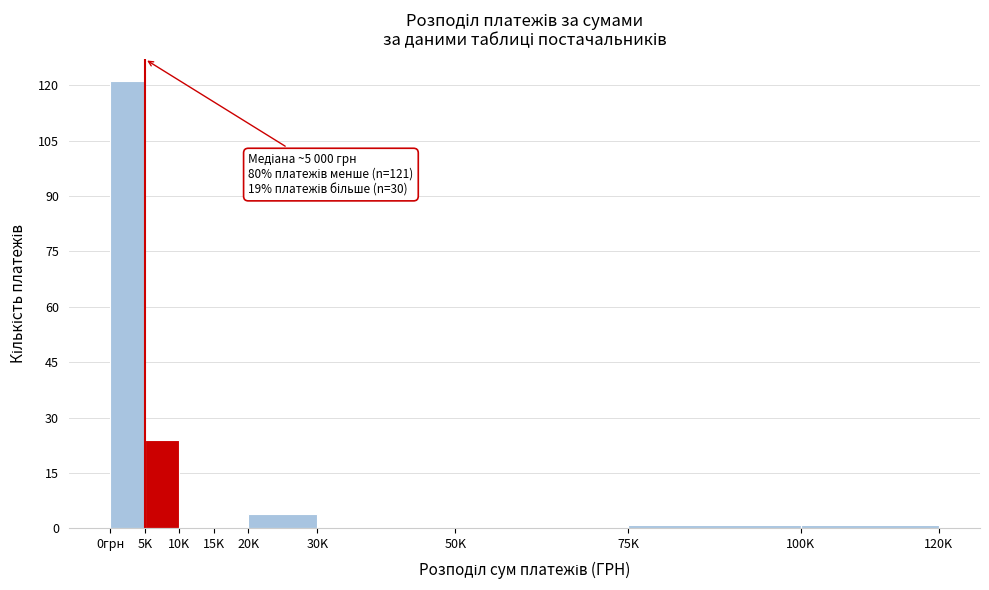

Reading left to right, extract all data points from this chart.

0грн=121	5K=24	10K=0	15K=0	20K=4	30K=0	50K=0	75K=1	100K=1